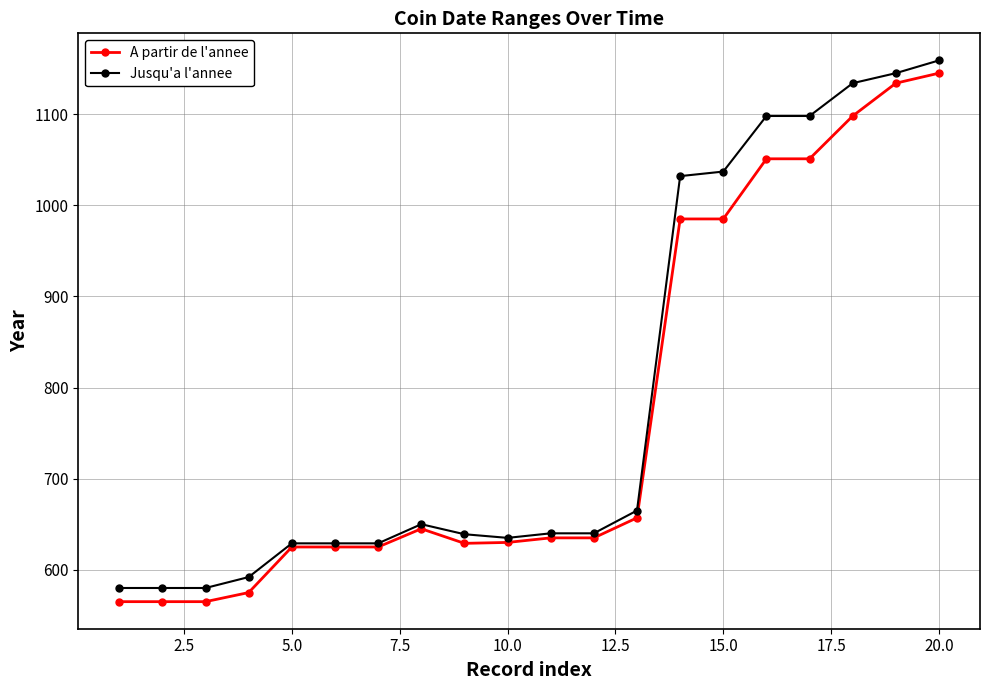

What is the value of the Jusqu'a l'annee point at the 18th from the left?

1134